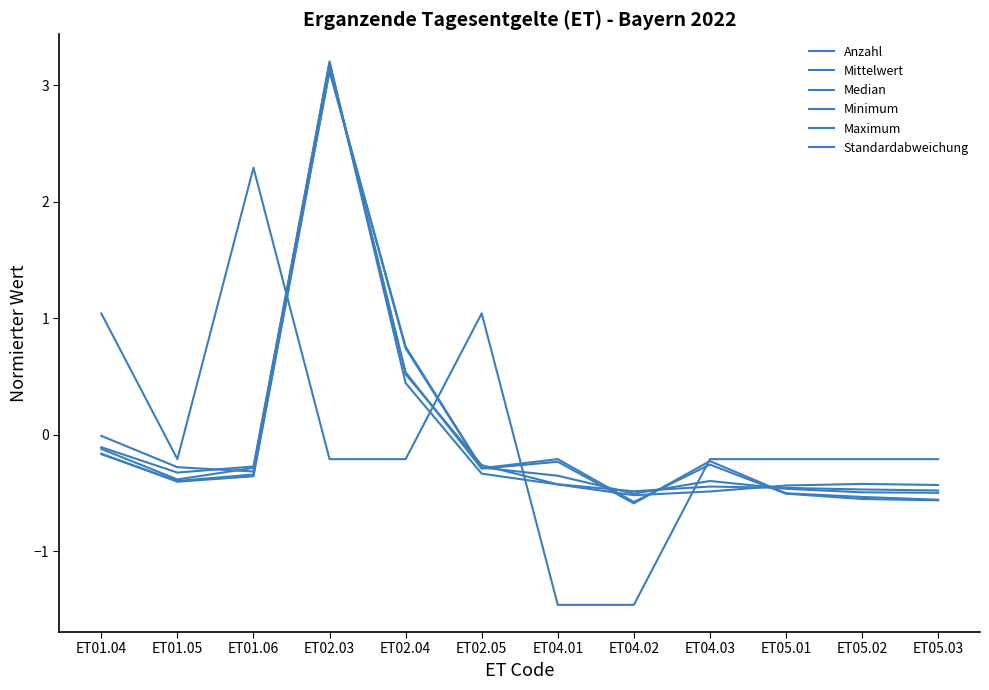

How many lines are shown in the chart?

6